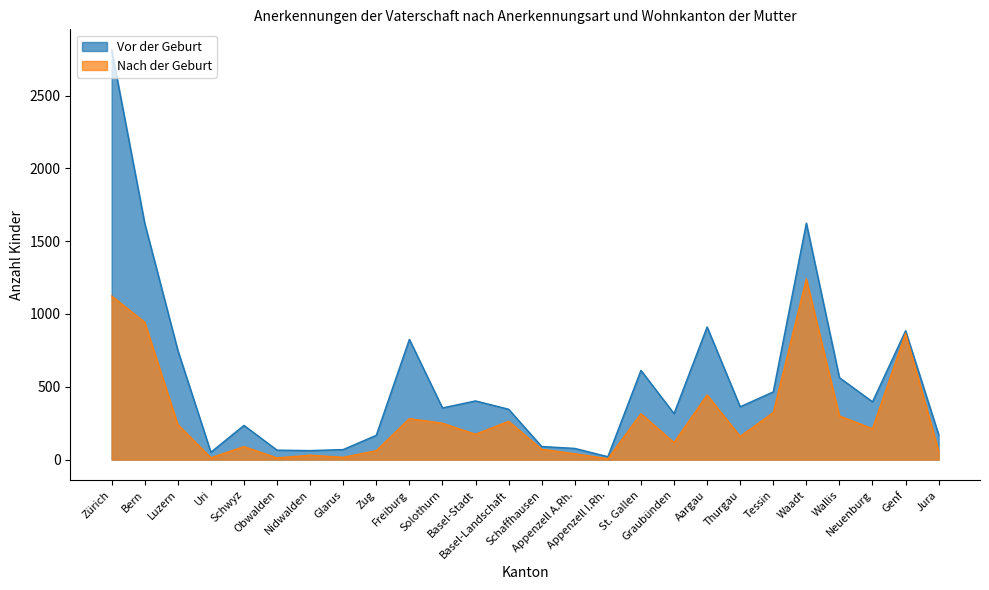

Read the Nach der Geburt value at Solothurn, to the nearest 50.

250